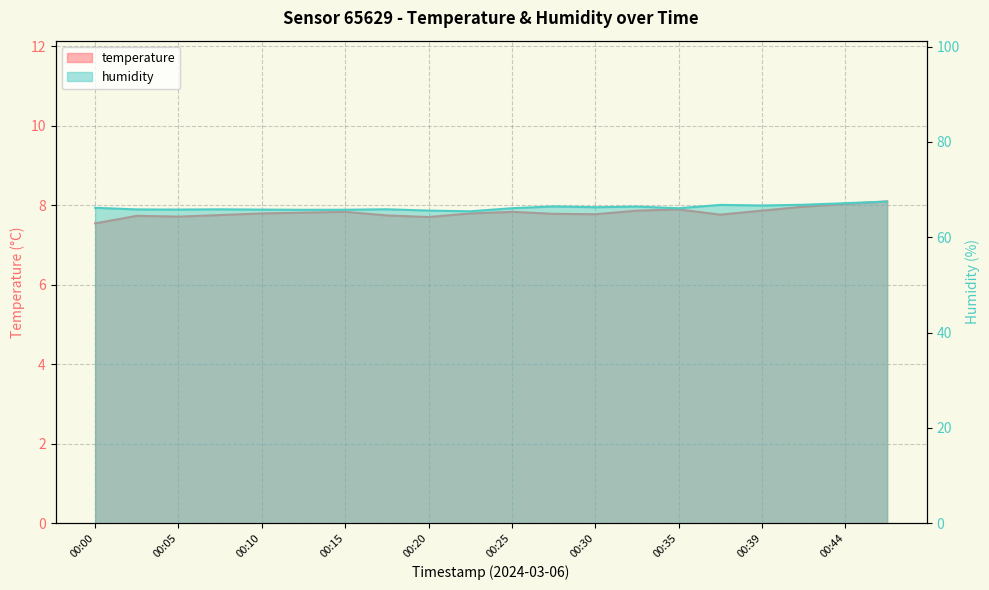

Reading left to right, transcribe all the data shown in this chart.

temperature: 00:00=7.5	00:03=7.7	00:05=7.7	00:08=7.8	00:10=7.8	00:13=7.8	00:15=7.8	00:18=7.7	00:20=7.7	00:22=7.8	00:25=7.8	00:27=7.8	00:30=7.8	00:32=7.9	00:35=7.9	00:37=7.8	00:39=7.9	00:42=8.0	00:44=8.0	00:47=8.1
humidity: 00:00=66.2	00:03=65.8	00:05=65.8	00:08=65.8	00:10=65.8	00:13=65.8	00:15=65.8	00:18=65.9	00:20=65.6	00:22=65.4	00:25=66.1	00:27=66.5	00:30=66.3	00:32=66.4	00:35=66.1	00:37=66.8	00:39=66.7	00:42=66.8	00:44=67.1	00:47=67.5